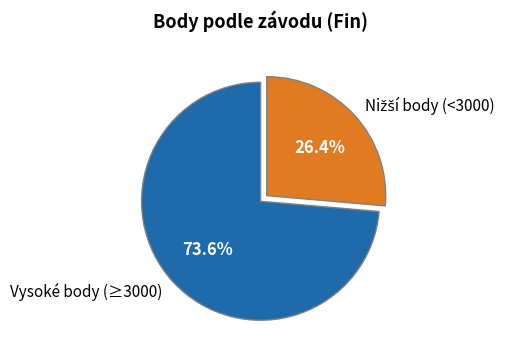

Count the number of slices in the pie.

2